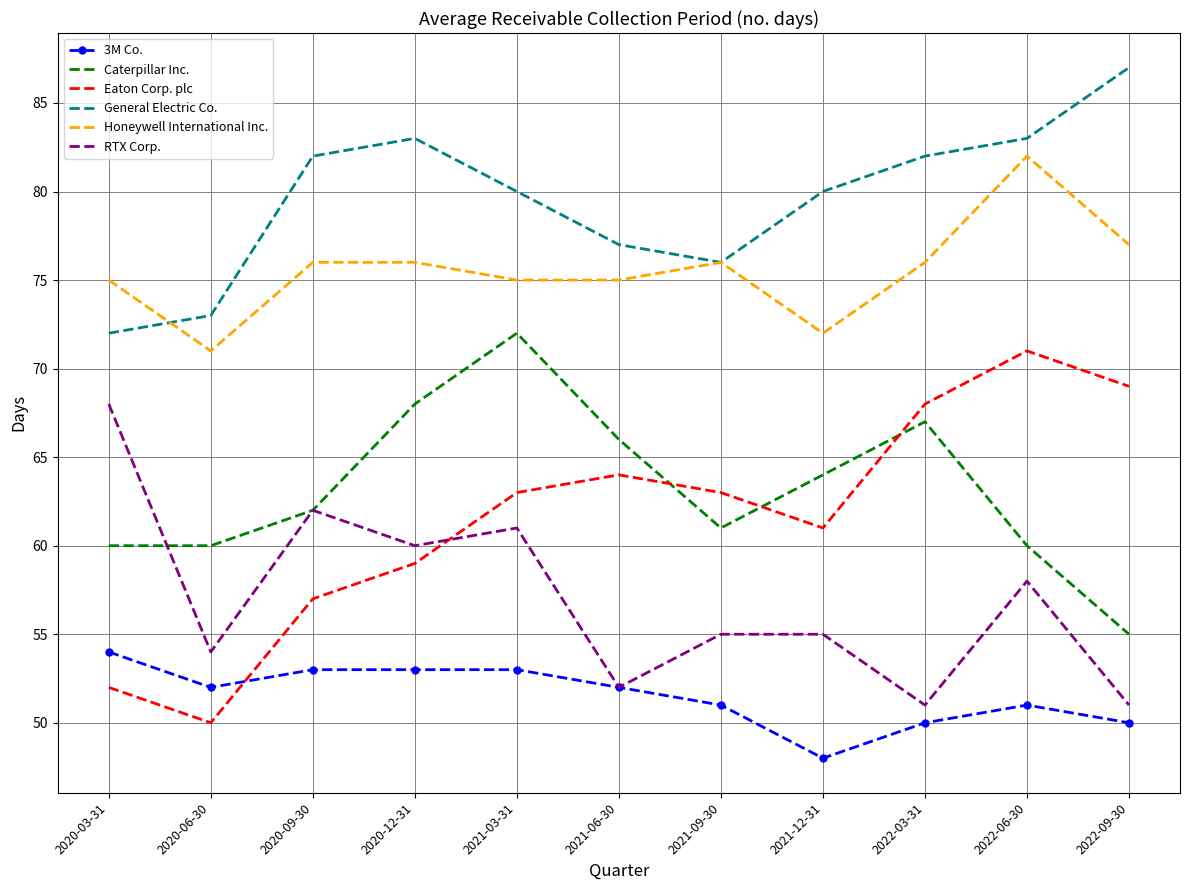

What are all the series names shown in the legend?

3M Co., Caterpillar Inc., Eaton Corp. plc, General Electric Co., Honeywell International Inc., RTX Corp.